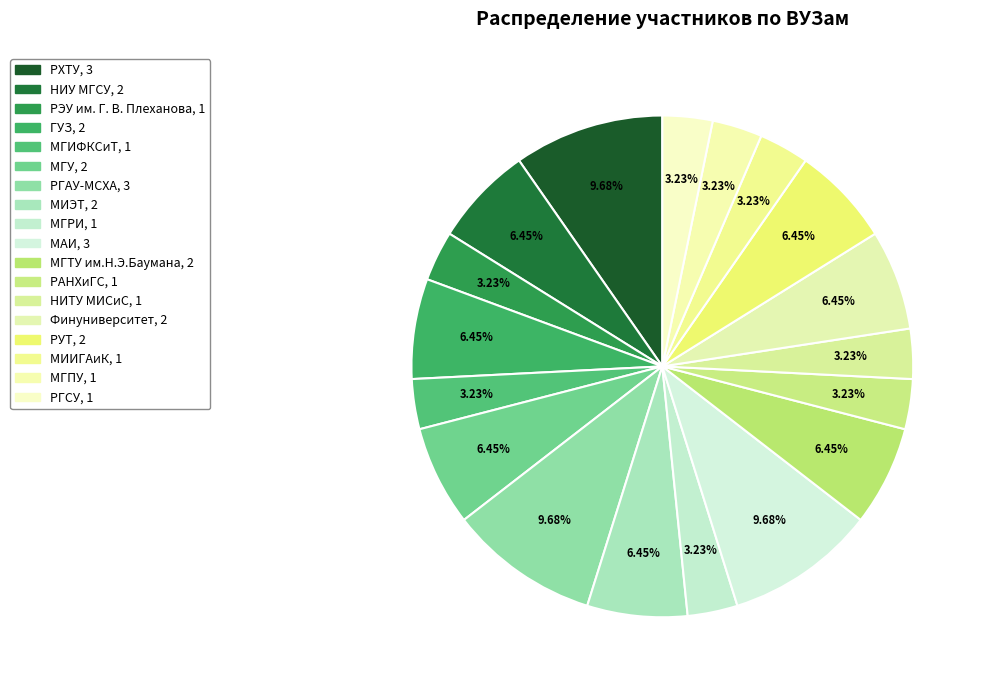

Count the number of slices in the pie.

18